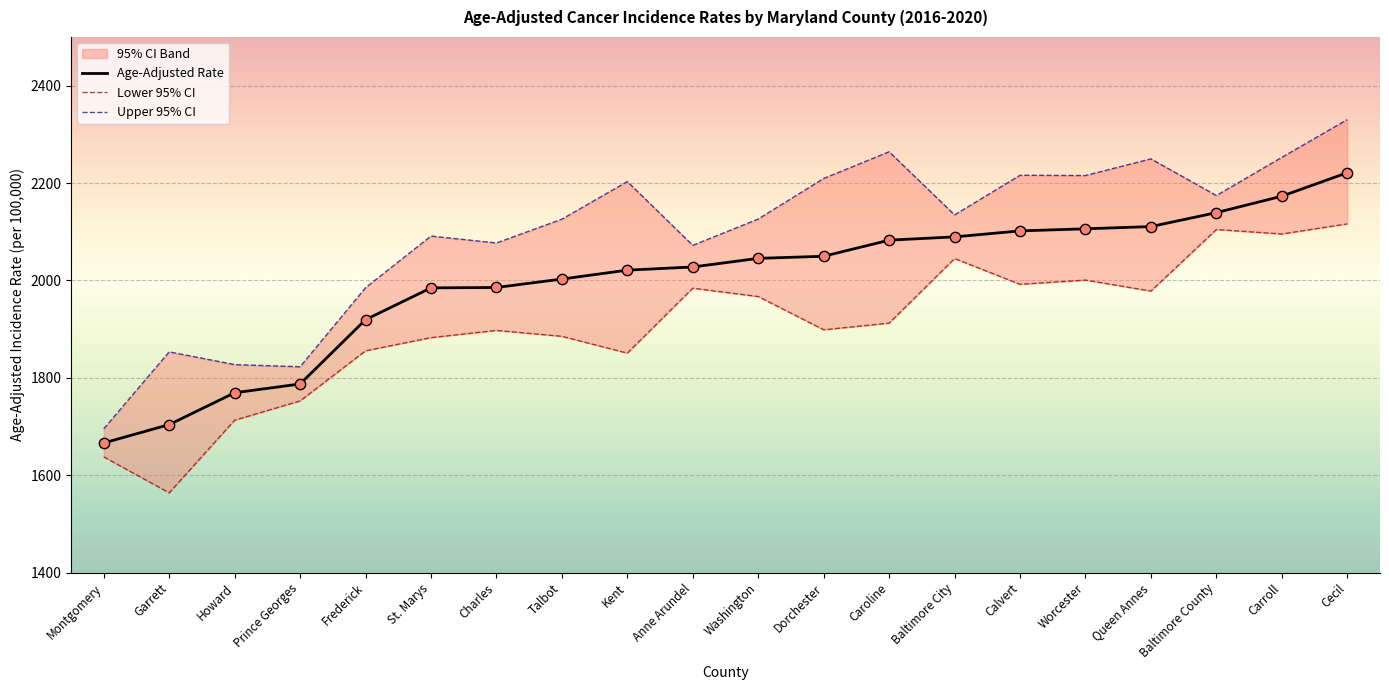

What is the total value across all series at Prince Georges?

5362.5